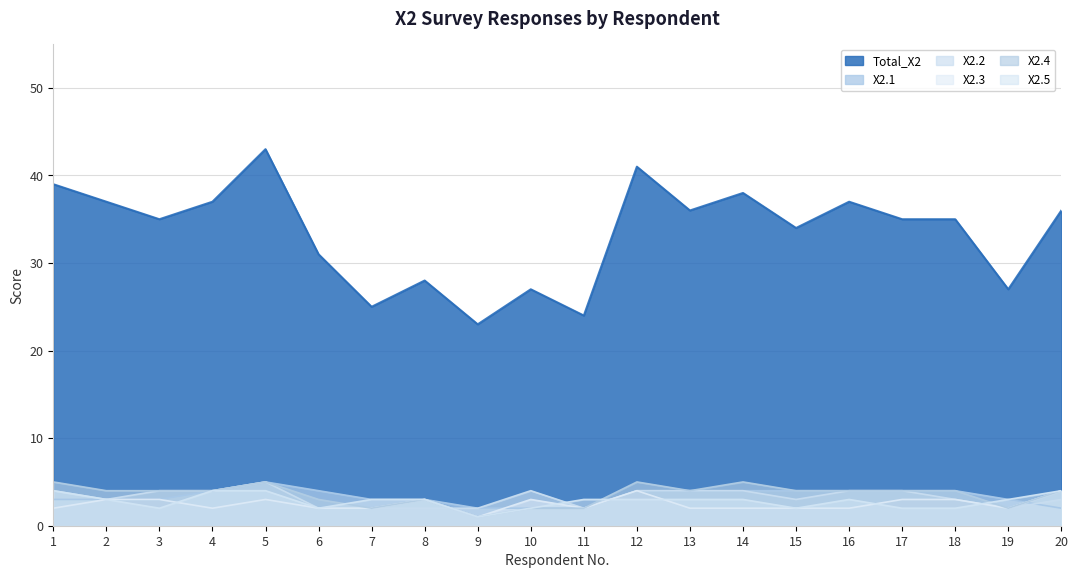

List the labels in order of Total_X2 value, smallest first.

9, 11, 7, 10, 19, 8, 6, 15, 3, 17, 18, 13, 20, 2, 4, 16, 14, 1, 12, 5